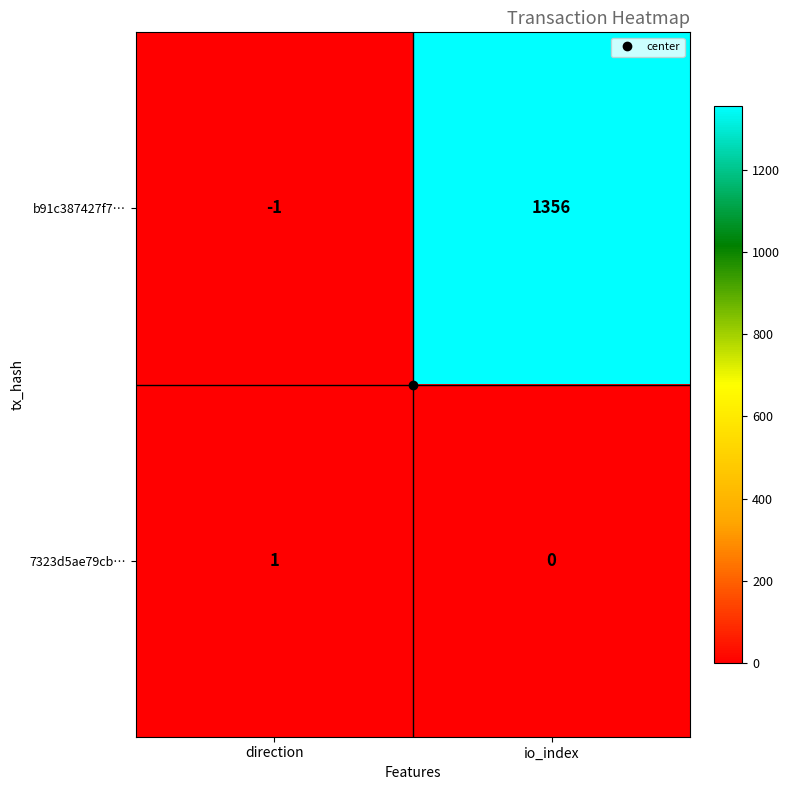

Is it true that 7323d5ae79cb… equals 0 at io_index?

True